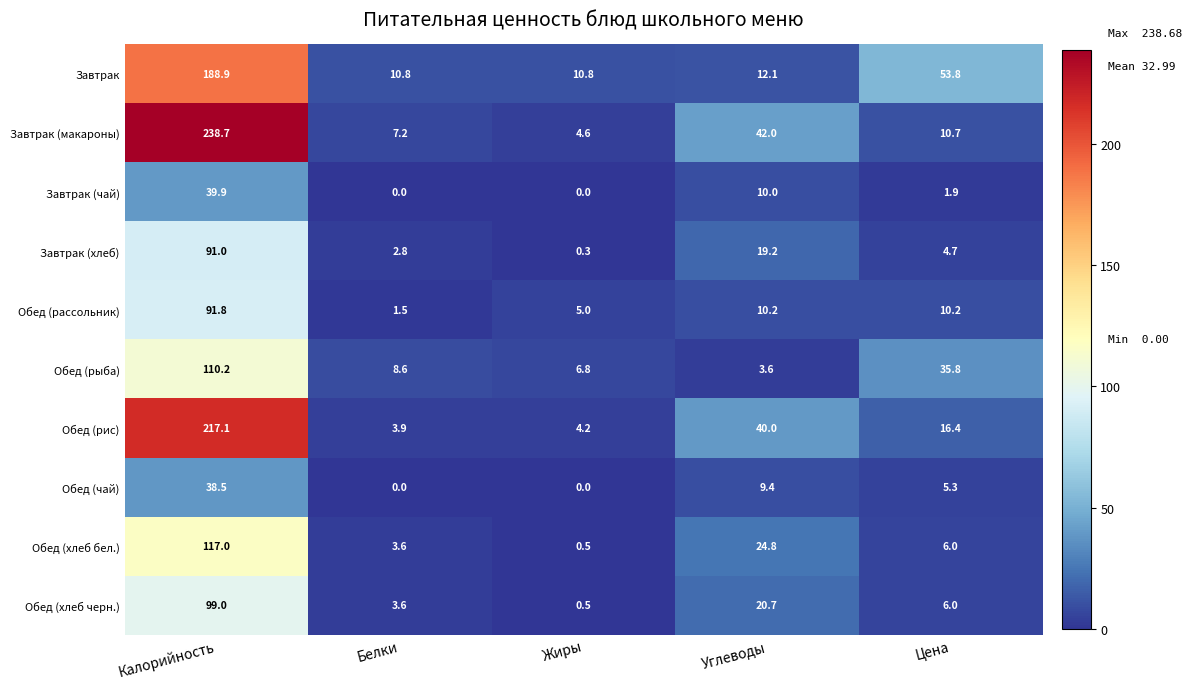

What is the difference between the highest and lowest values at Углеводы?

38.4